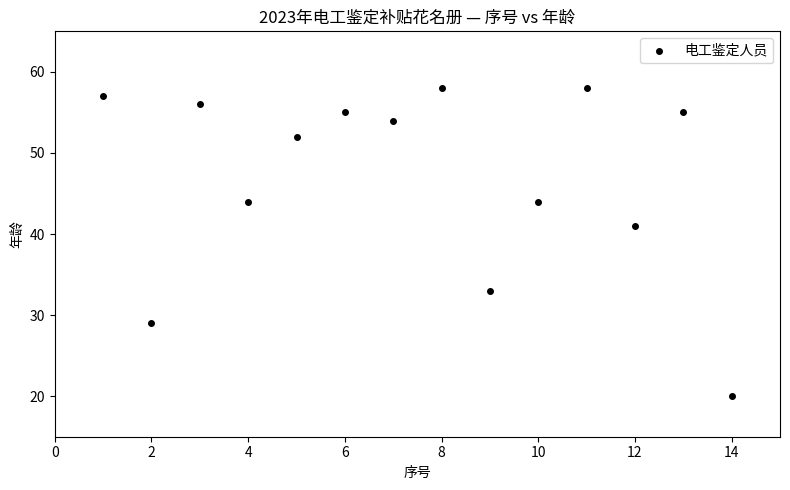

What Y value in the scatter plot is closest to 39?

41